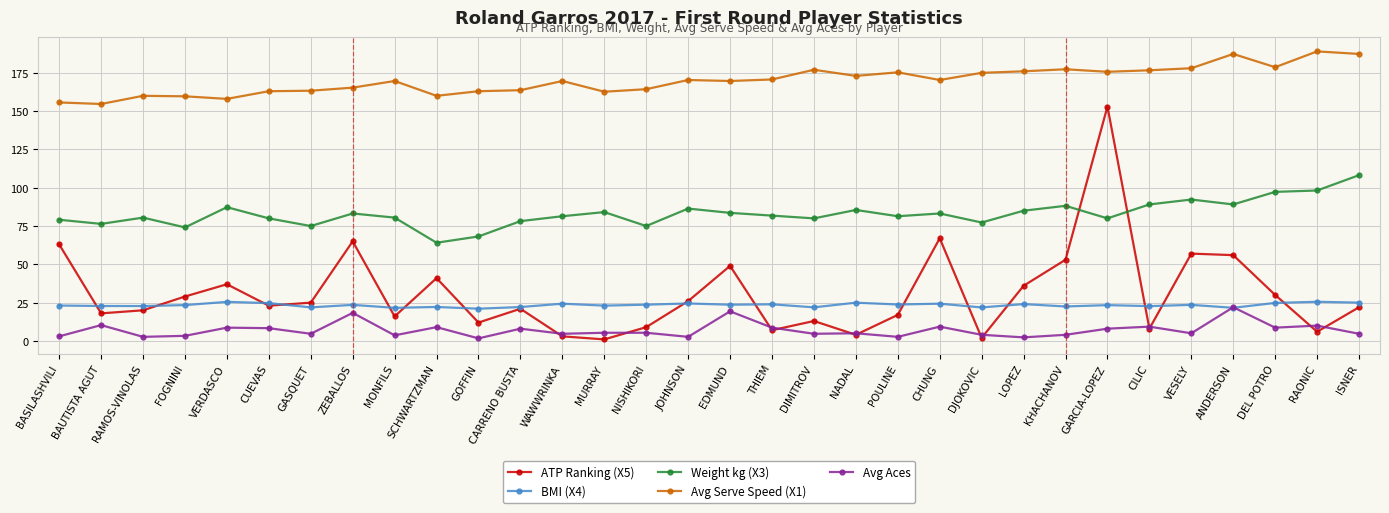

Between which two adjacent categories do ATP Ranking (X5) and Weight kg (X3) first intersect?

KHACHANOV and GARCIA-LOPEZ